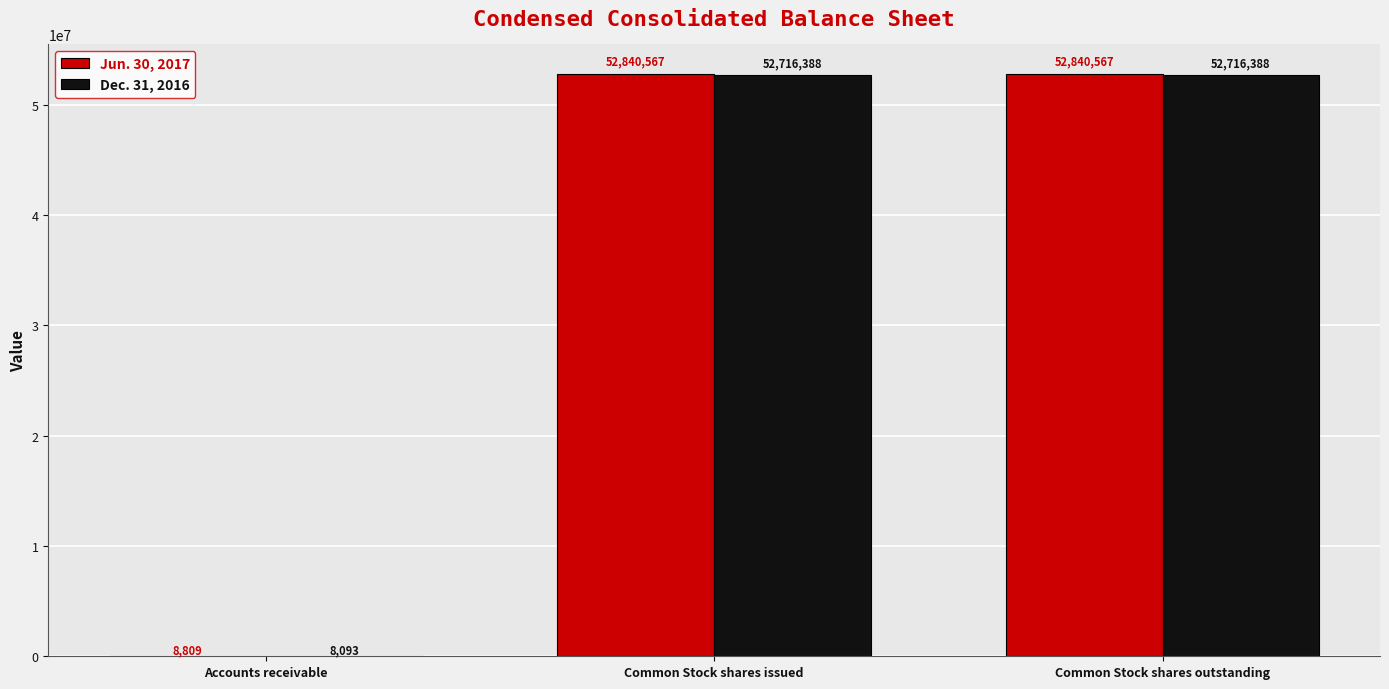

The value of Dec. 31, 2016 at Common Stock shares issued is 35905338. True or false?

False